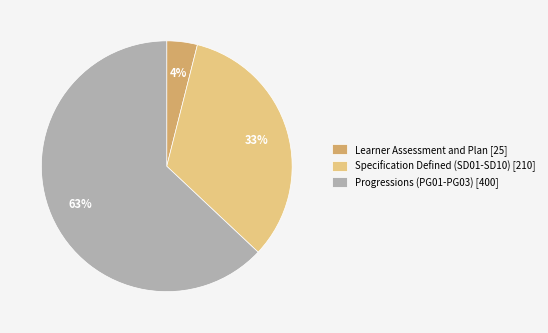

Which slice is the smallest?

Learner Assessment and Plan [25]